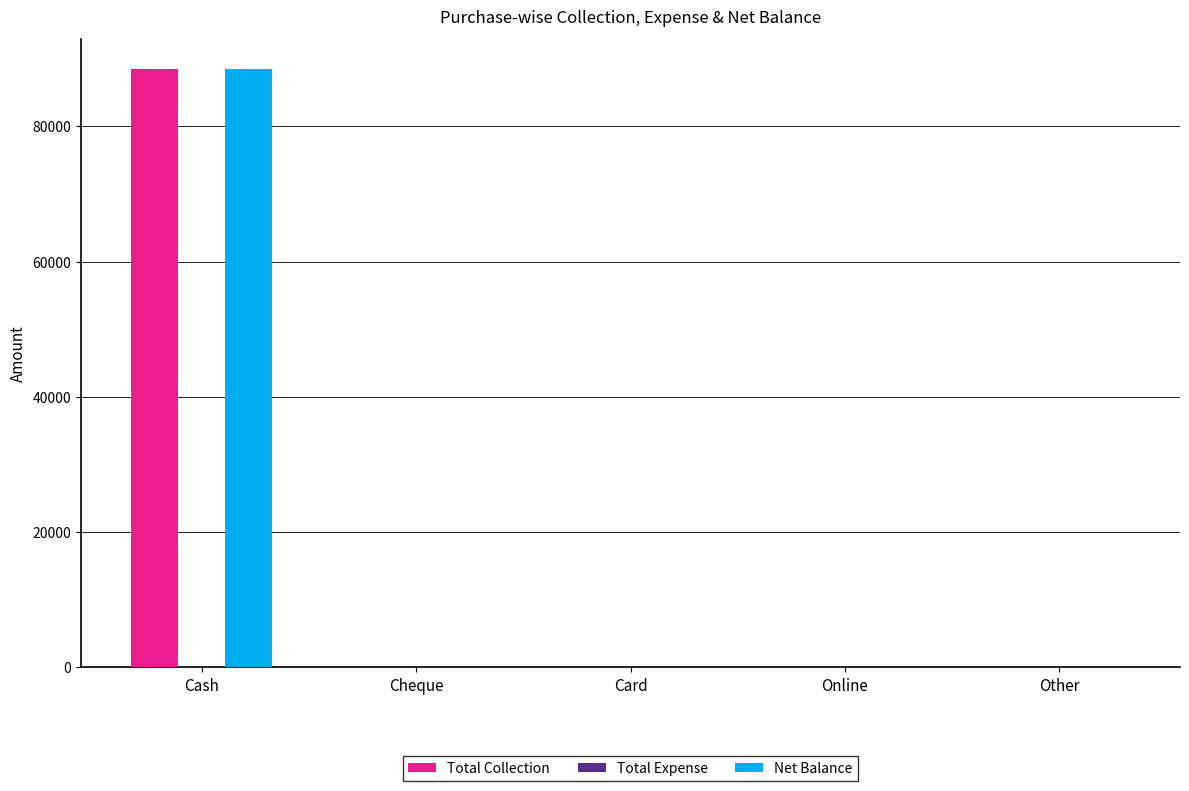

At which category is the sum across all series the highest?

Cash